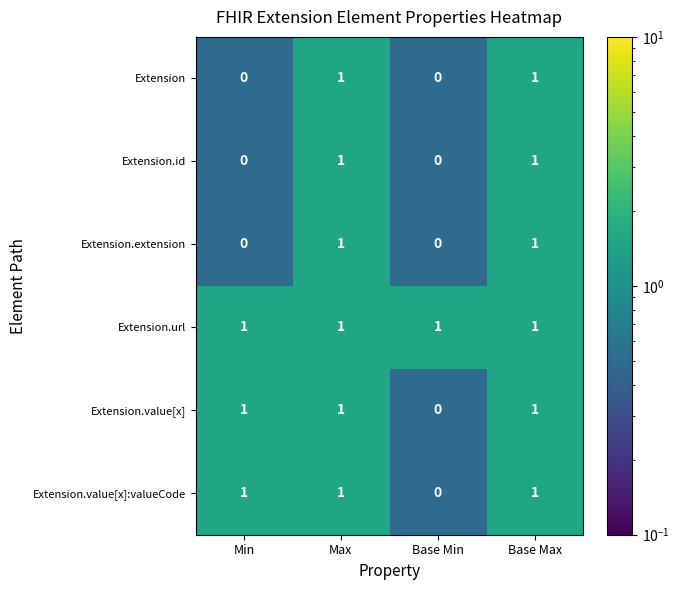

Count the number of categories in the chart.

4